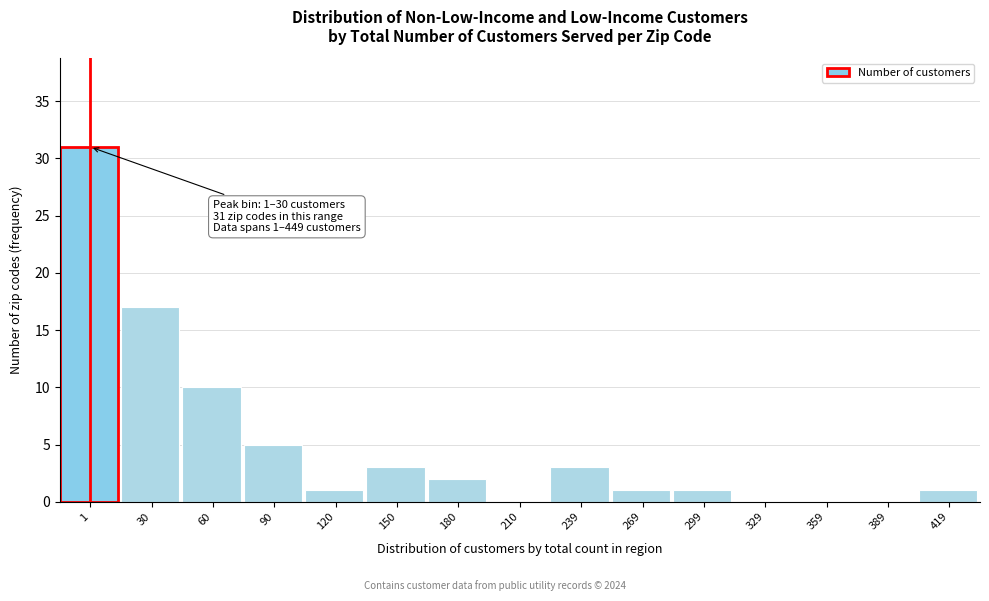

Reading right to left, what are all the values shown in this chart?

419=1	389=0	359=0	329=0	299=1	269=1	239=3	210=0	180=2	150=3	120=1	90=5	60=10	30=17	1=31